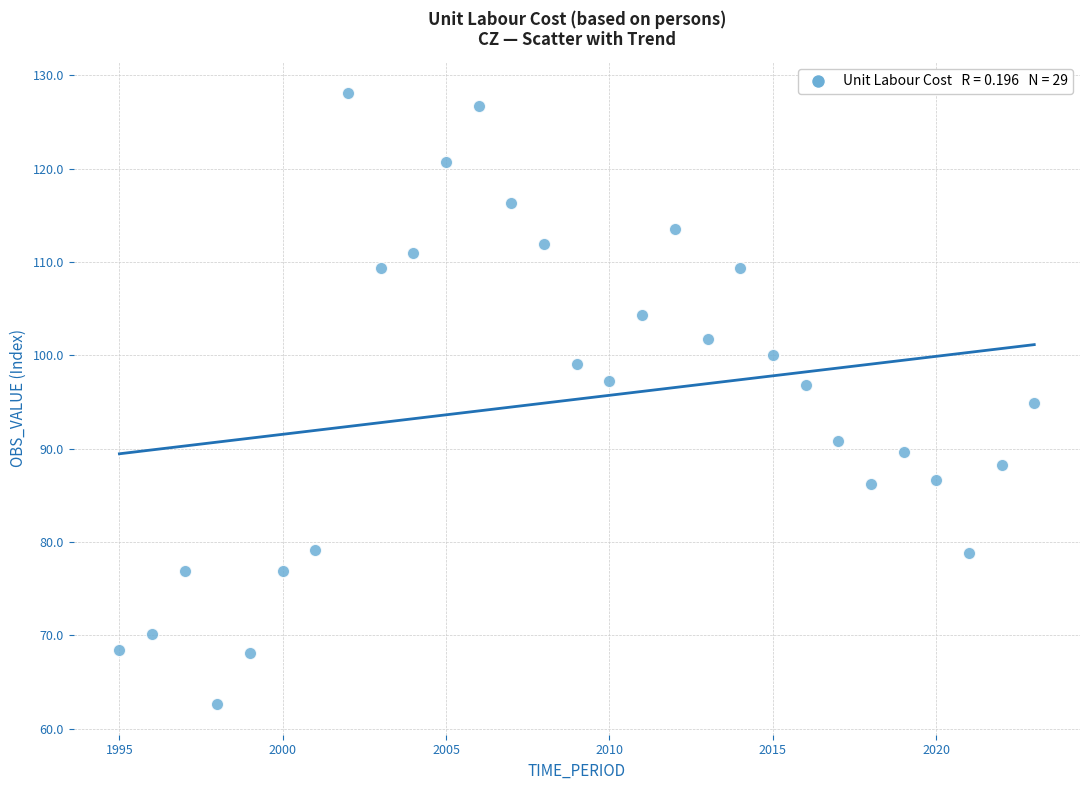

What is the range of Y values (max minus min)?

65.5